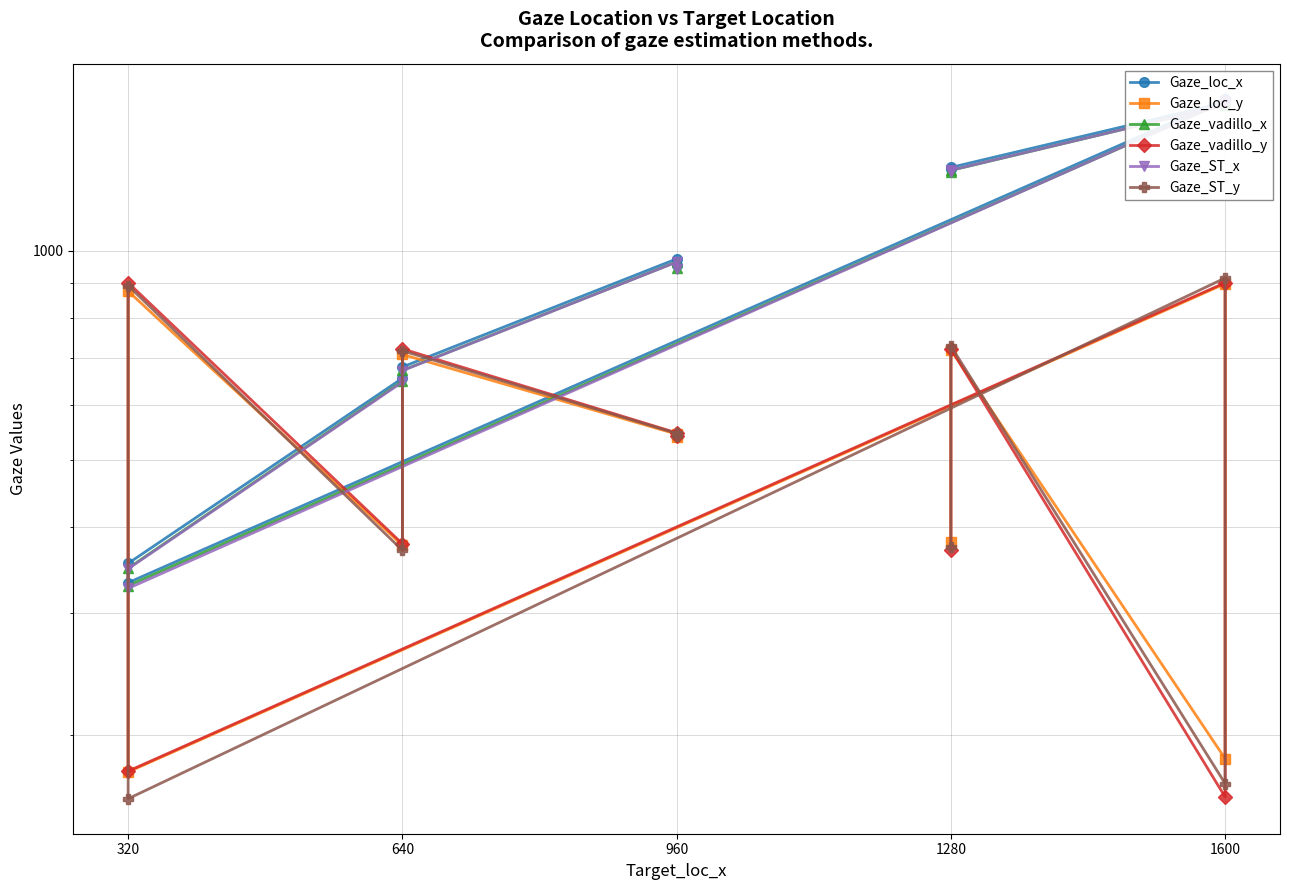

Reading left to right, extract all data points from this chart.

Gaze_loc_x: 1313.0	1320.0	1638.0	1659.0	332.0	354.0	655.0	680.0	974.0	953.0
Gaze_loc_y: 380.0	720.0	185.0	897.0	177.0	875.0	376.0	709.0	544.0	539.0
Gaze_vadillo_x: 1301.2	1307.1	1624.2	1642.8	328.8	348.4	648.5	672.3	964.4	943.6
Gaze_vadillo_y: 370.5	722.5	162.9	899.8	177.5	899.9	377.9	722.3	546.3	541.5
Gaze_ST_x: 1301.0	1307.9	1624.0	1644.9	325.8	347.7	646.9	671.7	964.0	943.1
Gaze_ST_y: 374.0	729.2	170.3	914.1	161.9	891.1	369.8	717.7	545.3	540.1